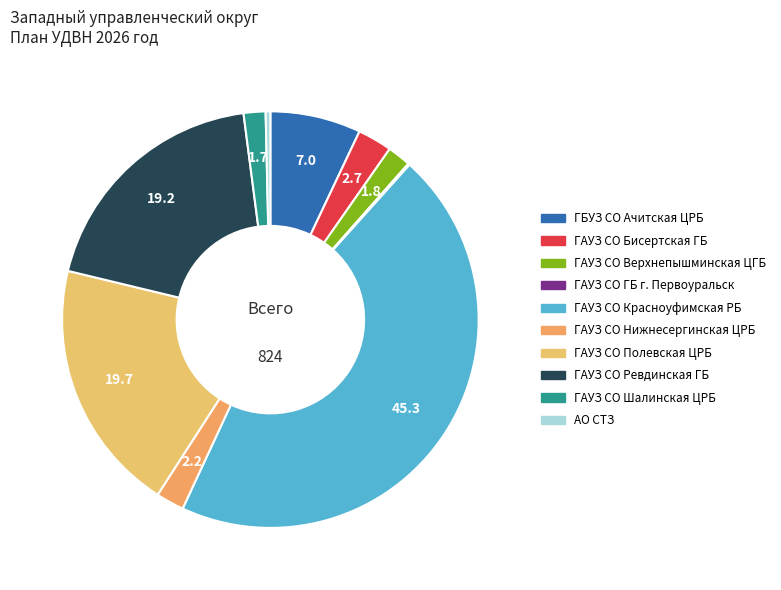

To the nearest percent, what is the average slice percentage?

10%